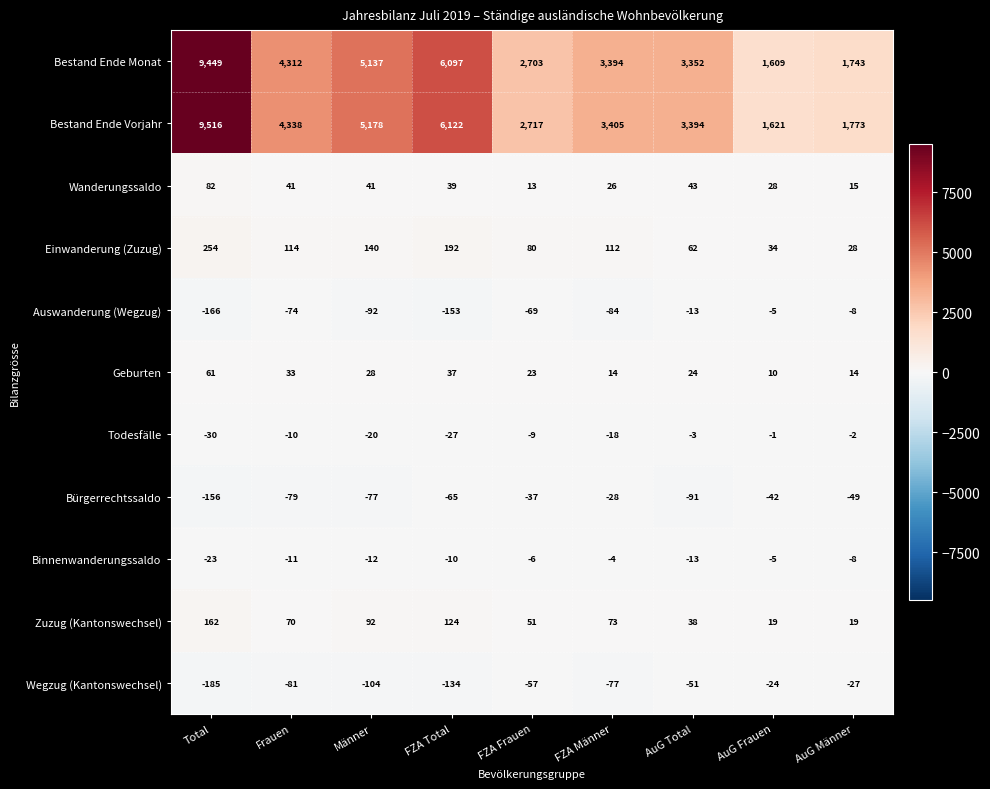

List the labels in order of Einwanderung (Zuzug) value, smallest first.

AuG Männer, AuG Frauen, AuG Total, FZA Frauen, FZA Männer, Frauen, Männer, FZA Total, Total